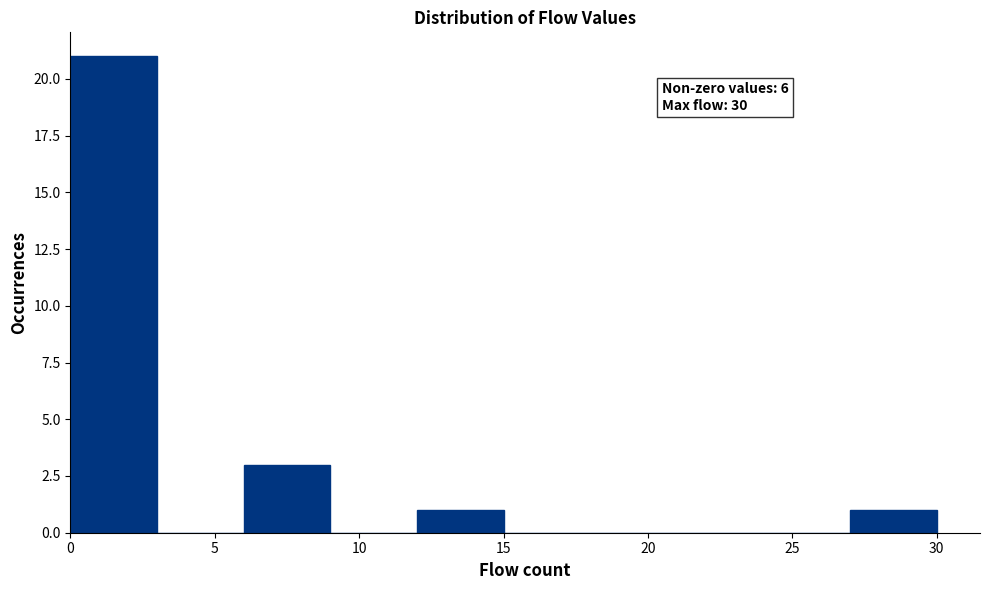

Which range on the x-axis has the tallest bar?

0 to 3